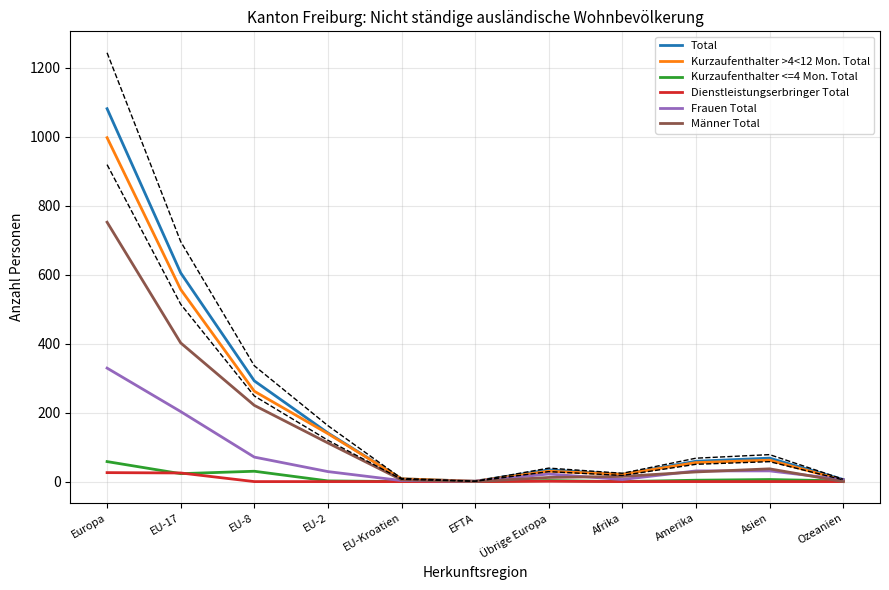

Reading right to left, extract all data points from this chart.

Total: Ozeanien=6	Asien=68	Amerika=59	Afrika=21	Übrige Europa=34	EFTA=1	EU-Kroatien=8	EU-2=141	EU-8=292	EU-17=605	Europa=1081
Kurzaufenthalter >4<12 Mon. Total: Ozeanien=4	Asien=62	Amerika=55	Afrika=21	Übrige Europa=30	EFTA=1	EU-Kroatien=8	EU-2=139	EU-8=262	EU-17=557	Europa=997
Kurzaufenthalter <=4 Mon. Total: Ozeanien=2	Asien=6	Amerika=4	Afrika=0	Übrige Europa=3	EFTA=0	EU-Kroatien=0	EU-2=2	EU-8=30	EU-17=23	Europa=58
Dienstleistungserbringer Total: Ozeanien=0	Asien=0	Amerika=0	Afrika=0	Übrige Europa=1	EFTA=0	EU-Kroatien=0	EU-2=0	EU-8=0	EU-17=25	Europa=26
Frauen Total: Ozeanien=6	Asien=31	Amerika=31	Afrika=6	Übrige Europa=22	EFTA=1	EU-Kroatien=3	EU-2=29	EU-8=71	EU-17=203	Europa=329
Männer Total: Ozeanien=0	Asien=37	Amerika=28	Afrika=15	Übrige Europa=12	EFTA=0	EU-Kroatien=5	EU-2=112	EU-8=221	EU-17=402	Europa=752